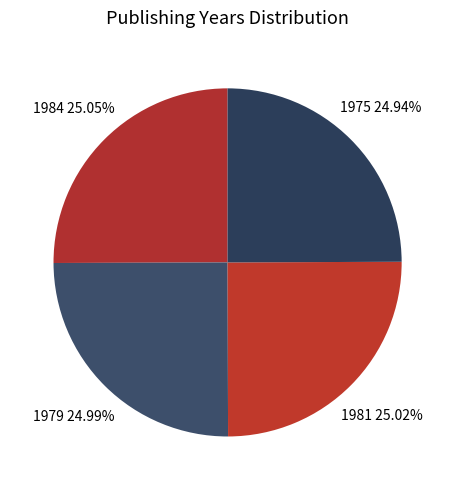

Is there any slice that represents more than half of the pie?

No